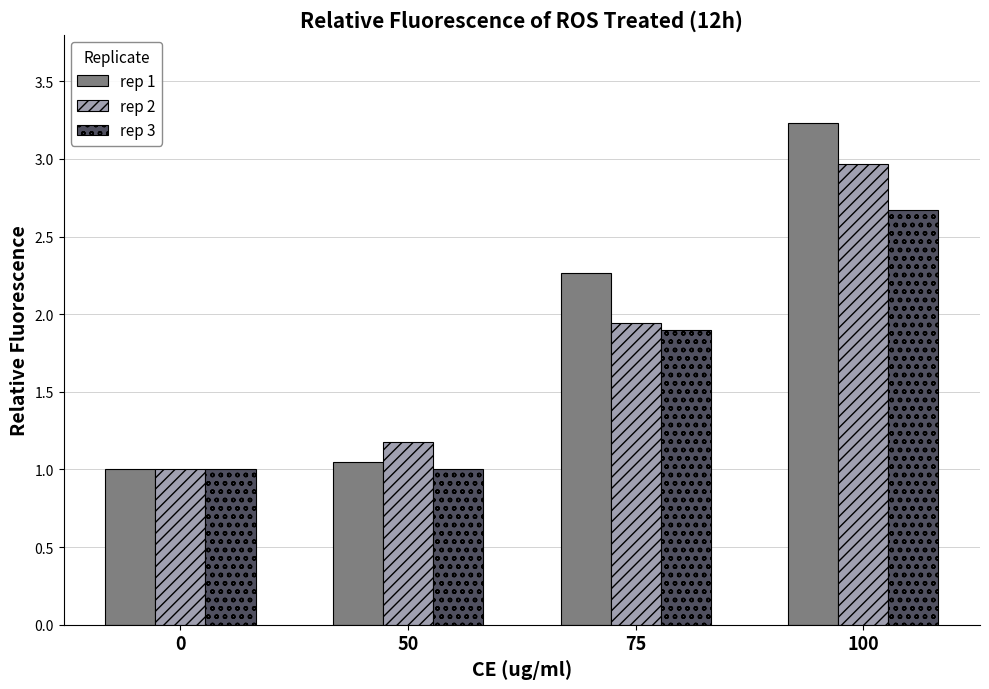

At which label does rep 2 reach its peak?

100